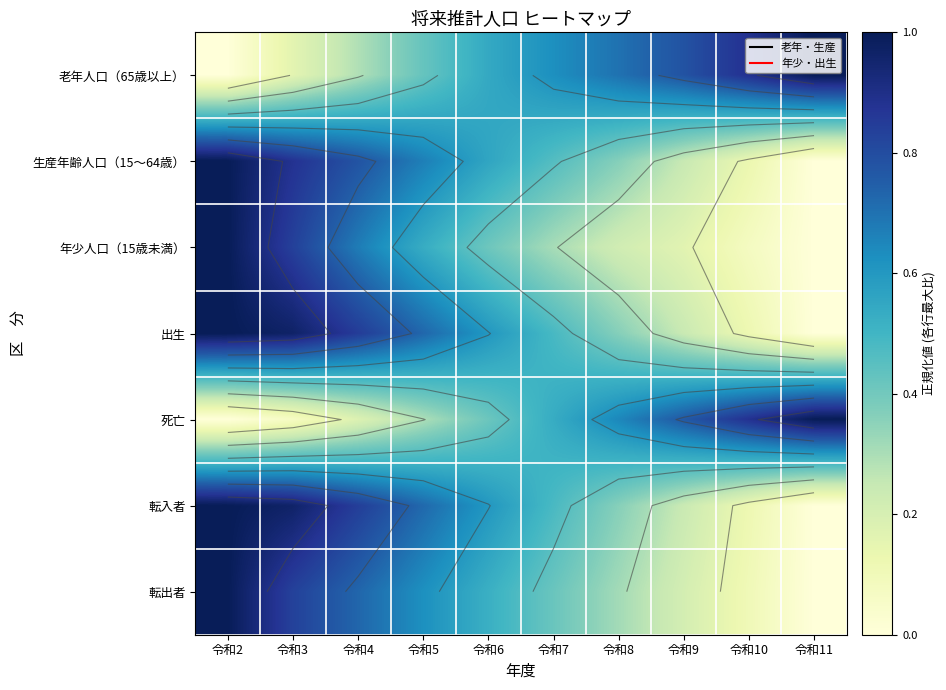

Count the 老年人口（65歳以上） values in the range 0 to 1.

10